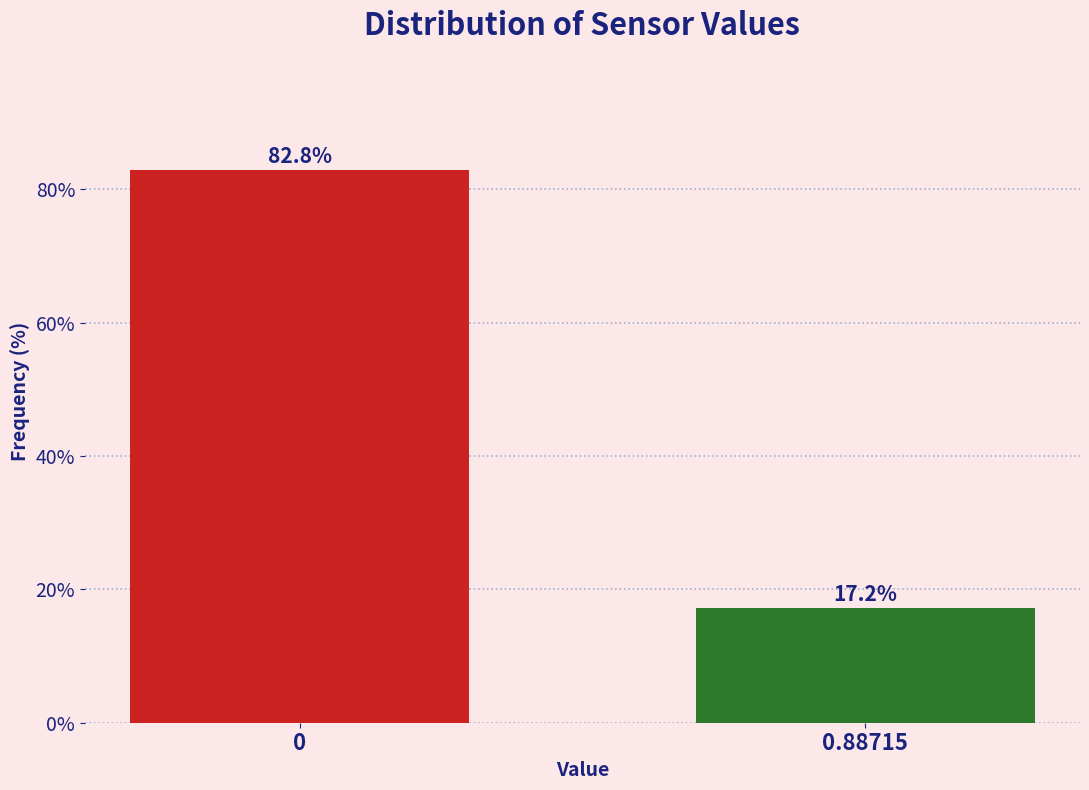

Reading right to left, what are all the values shown in this chart?

0.88715=17.2	0=82.8